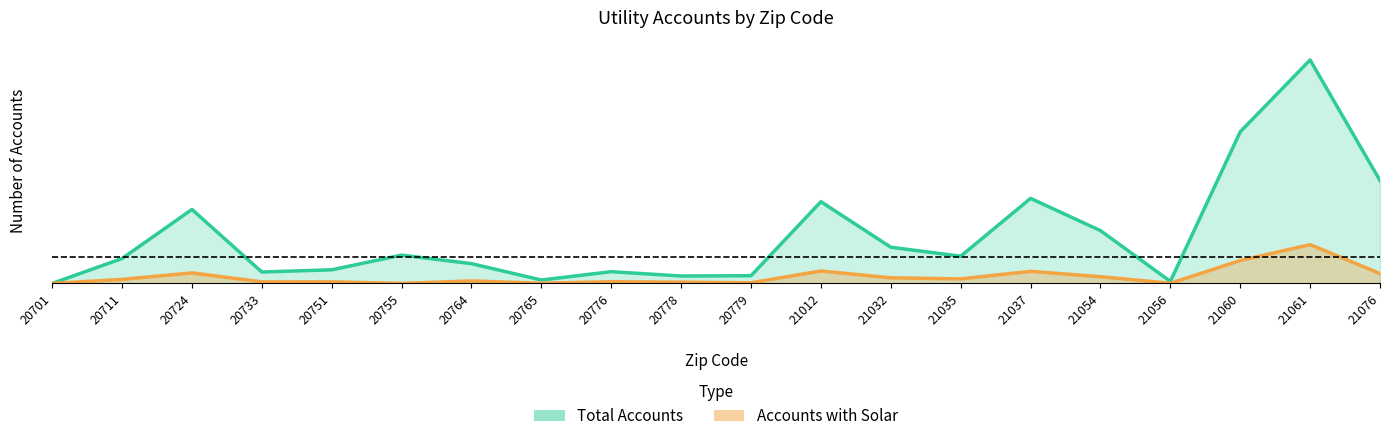

At which category does Total Accounts reach its first local peak?

20724